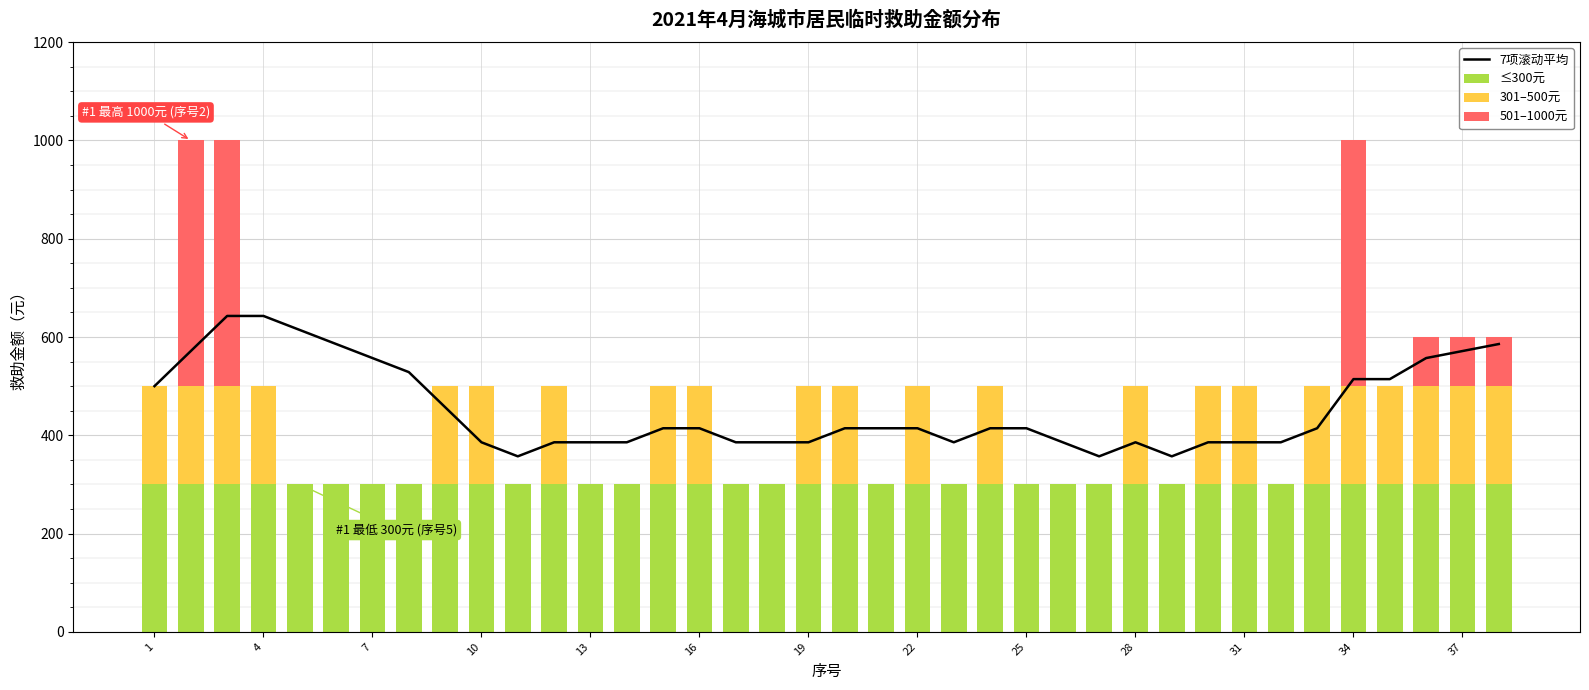

What is the lowest value of the 7项滚动平均 series?

357.1